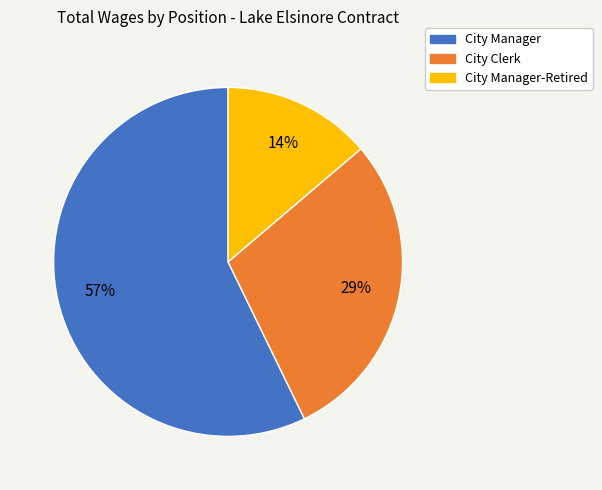

Combined, do City Manager and City Manager-Retired account for over 50%?

Yes